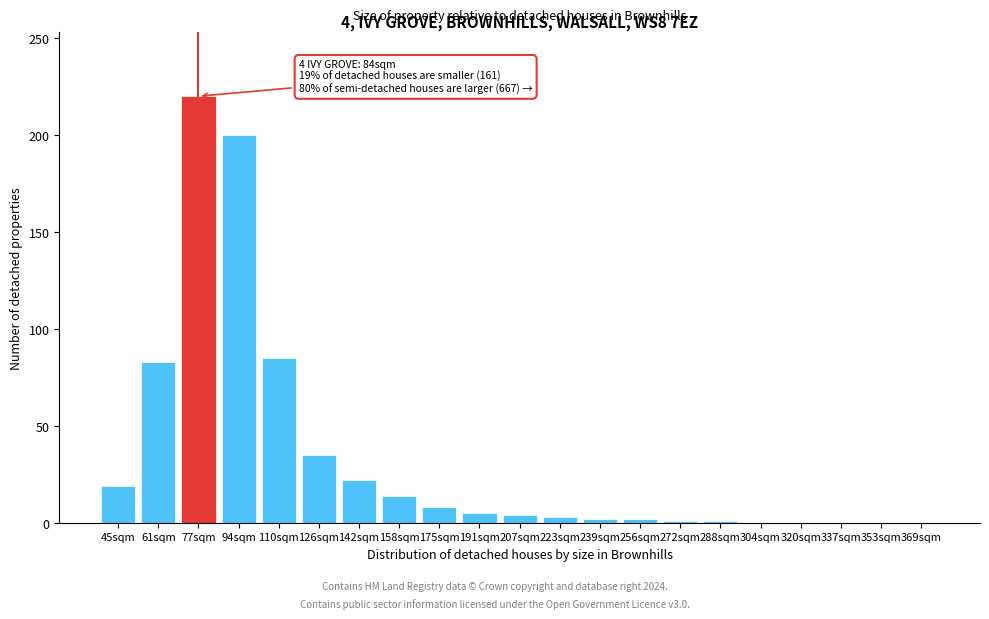

True or false: the data shows 93 at 94sqm.

False